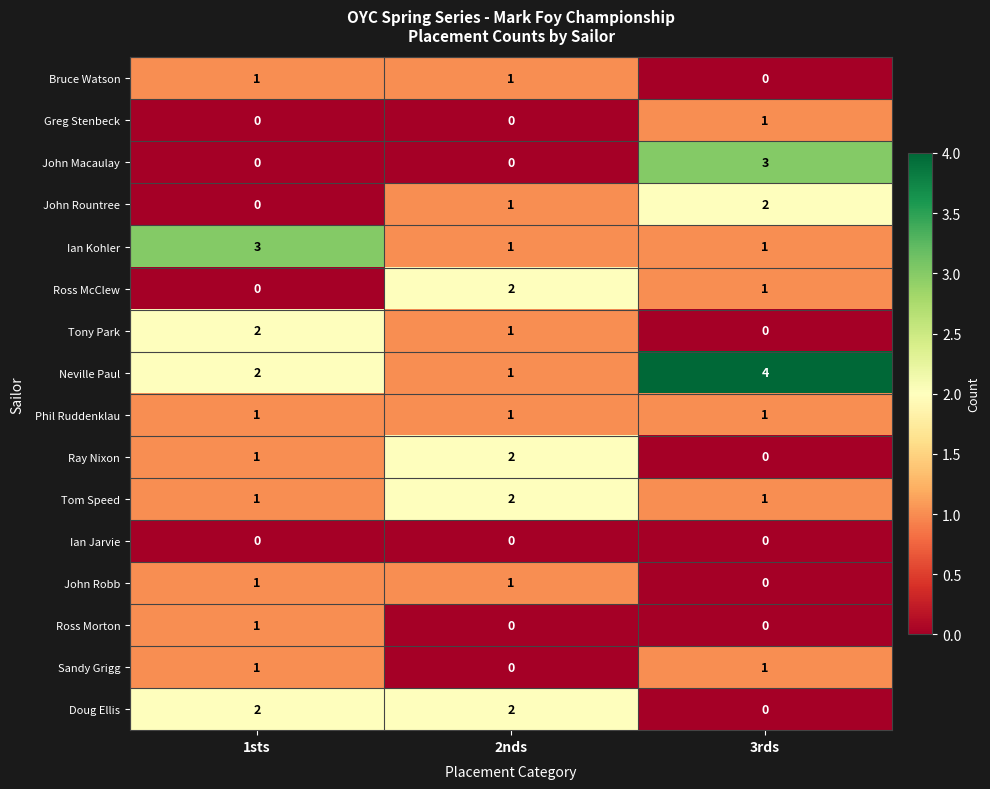

What is the total value across all series at 1sts?

16